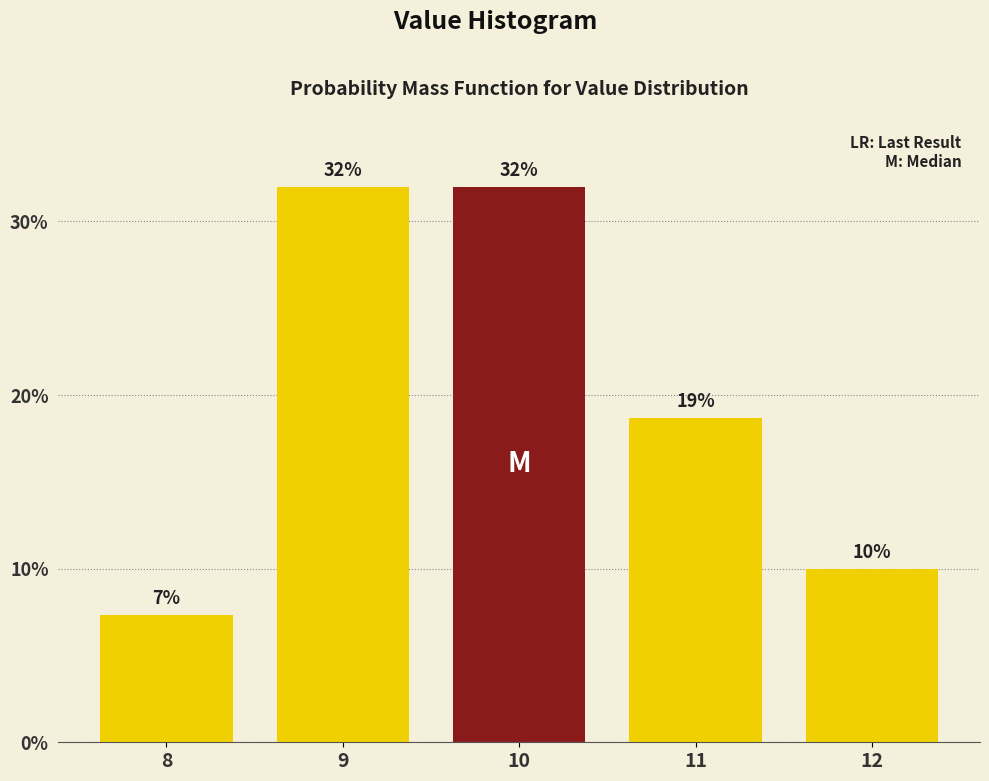

What is the value of the 2nd bar from the left?

32.0